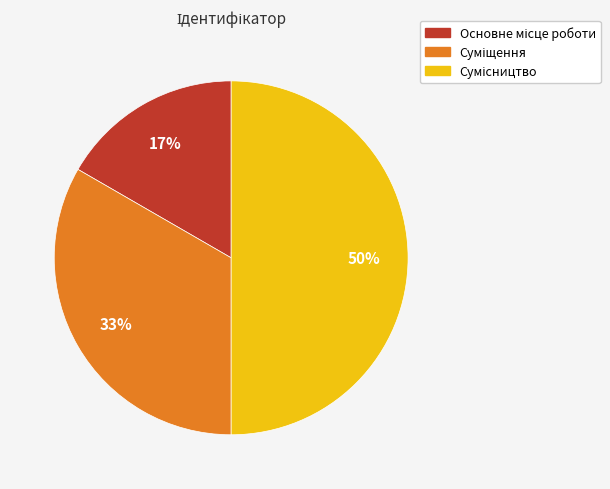

To the nearest percent, what is the difference between the largest and smallest slice percentages?

33%